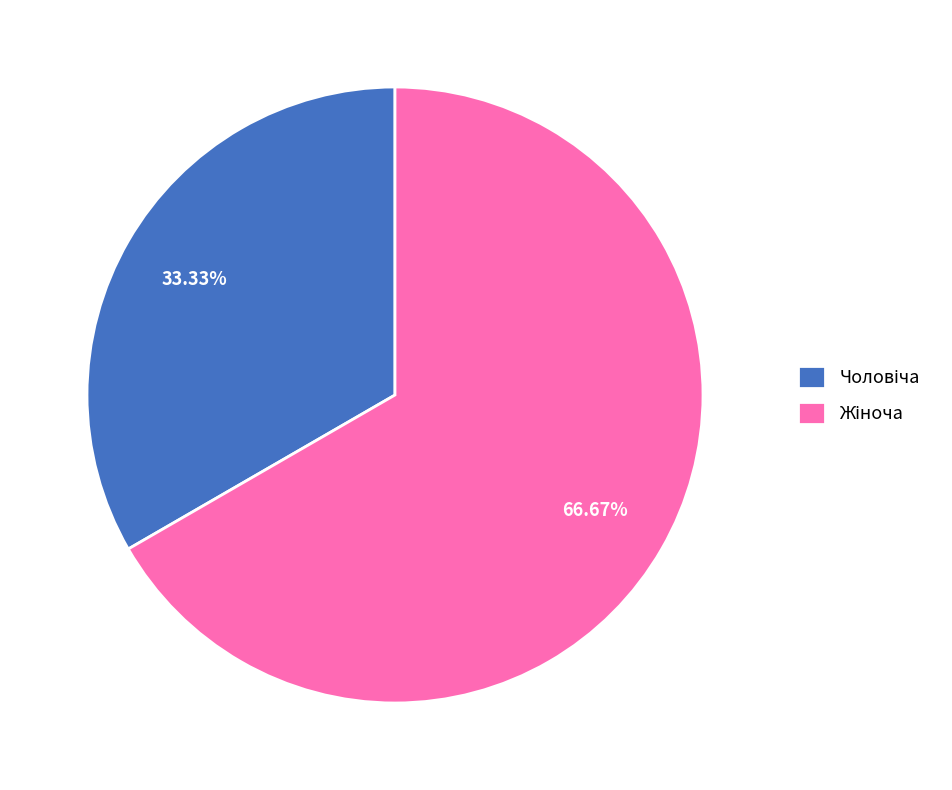

What is the largest slice in the pie chart?

Жіноча